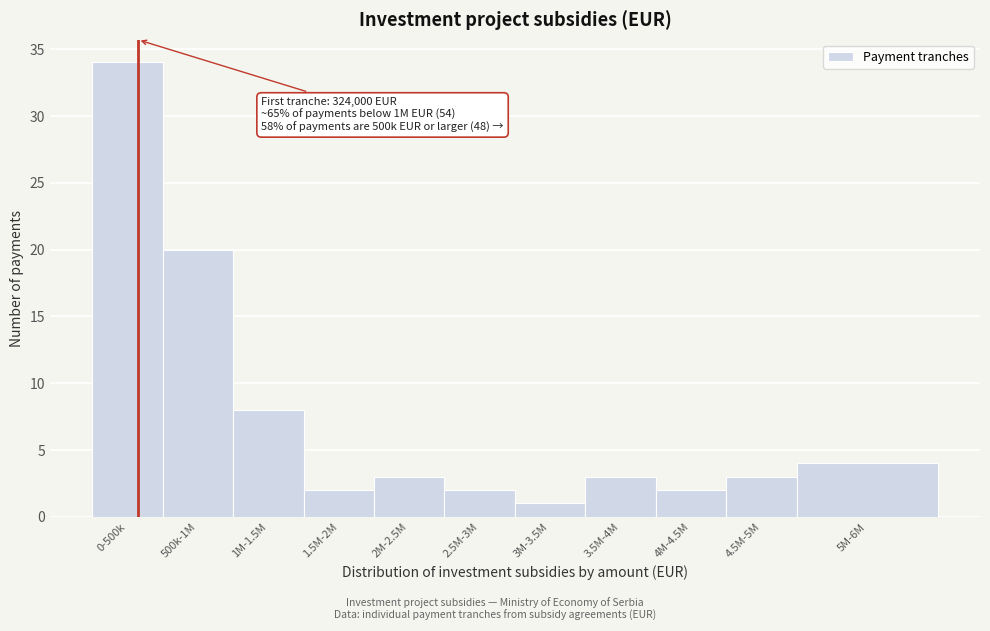

Reading left to right, transcribe all the data shown in this chart.

34	20	8	2	3	2	1	3	2	3	4